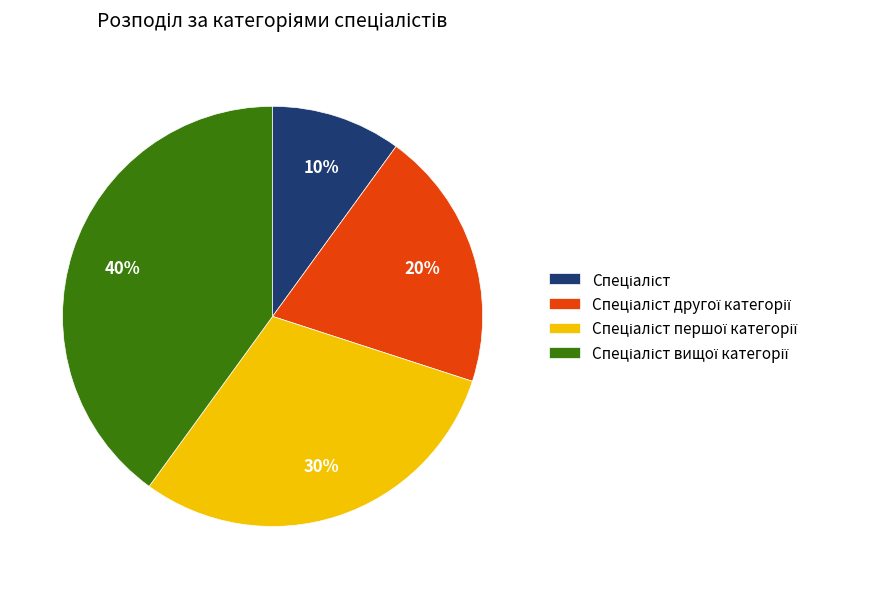

Does any single category account for the majority?

No